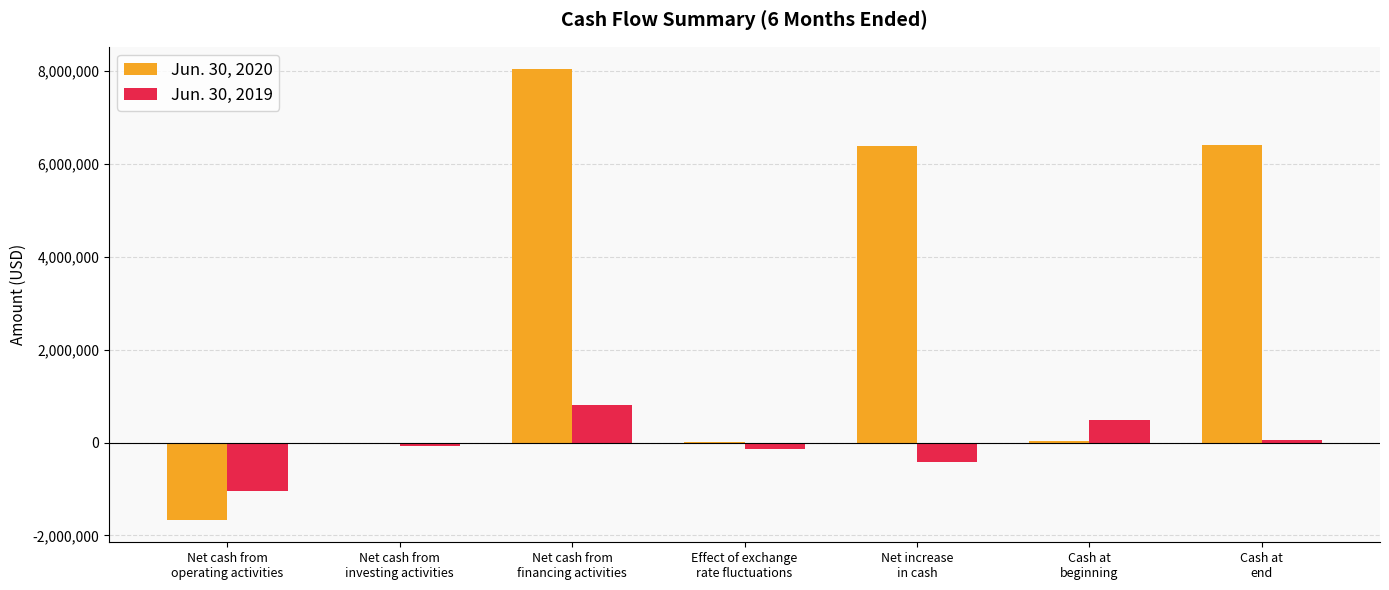

What is the greatest value displayed?

8035146